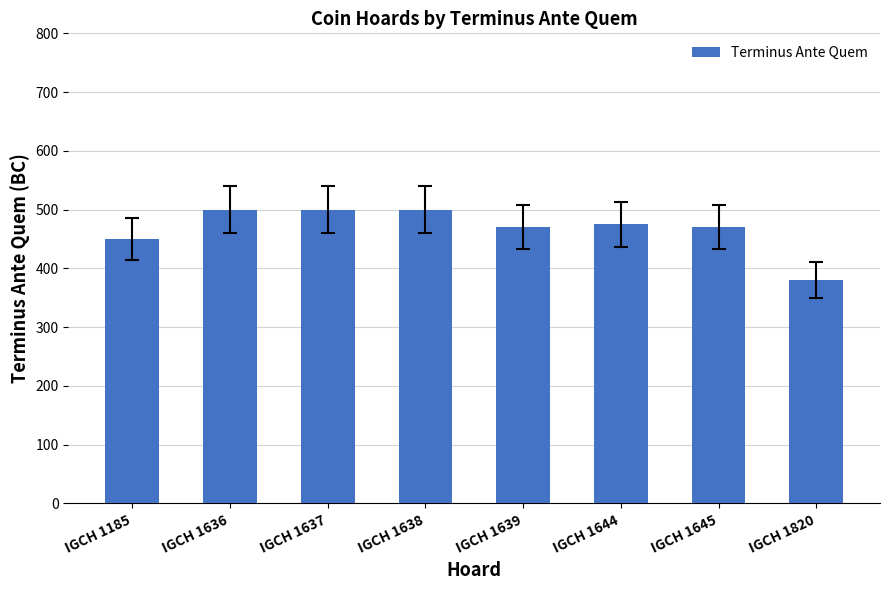

Reading left to right, what are all the values shown in this chart?

IGCH 1185=450	IGCH 1636=500	IGCH 1637=500	IGCH 1638=500	IGCH 1639=470	IGCH 1644=475	IGCH 1645=470	IGCH 1820=380